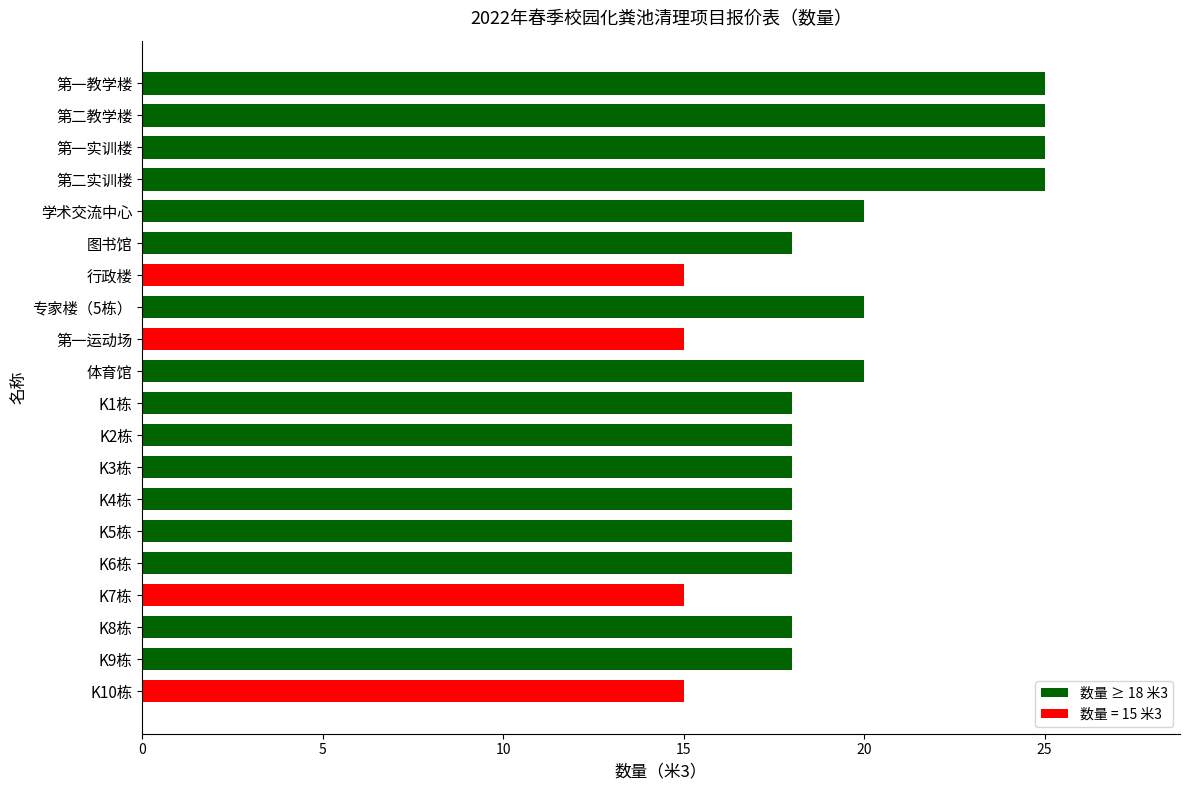

Approximately how many times larger is the value at K2栋 compared to K1栋?

1.0